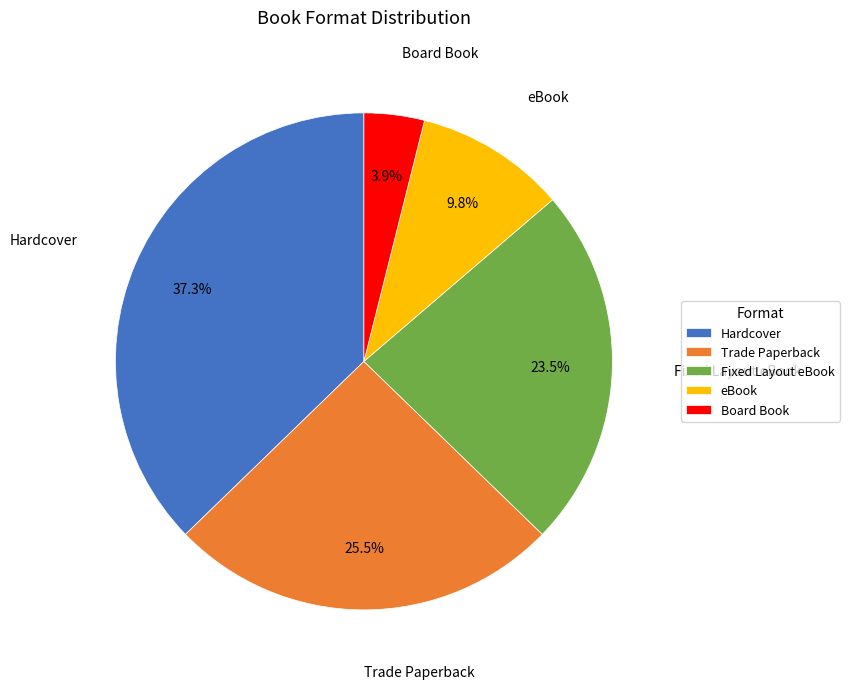

What is the largest slice in the pie chart?

Hardcover